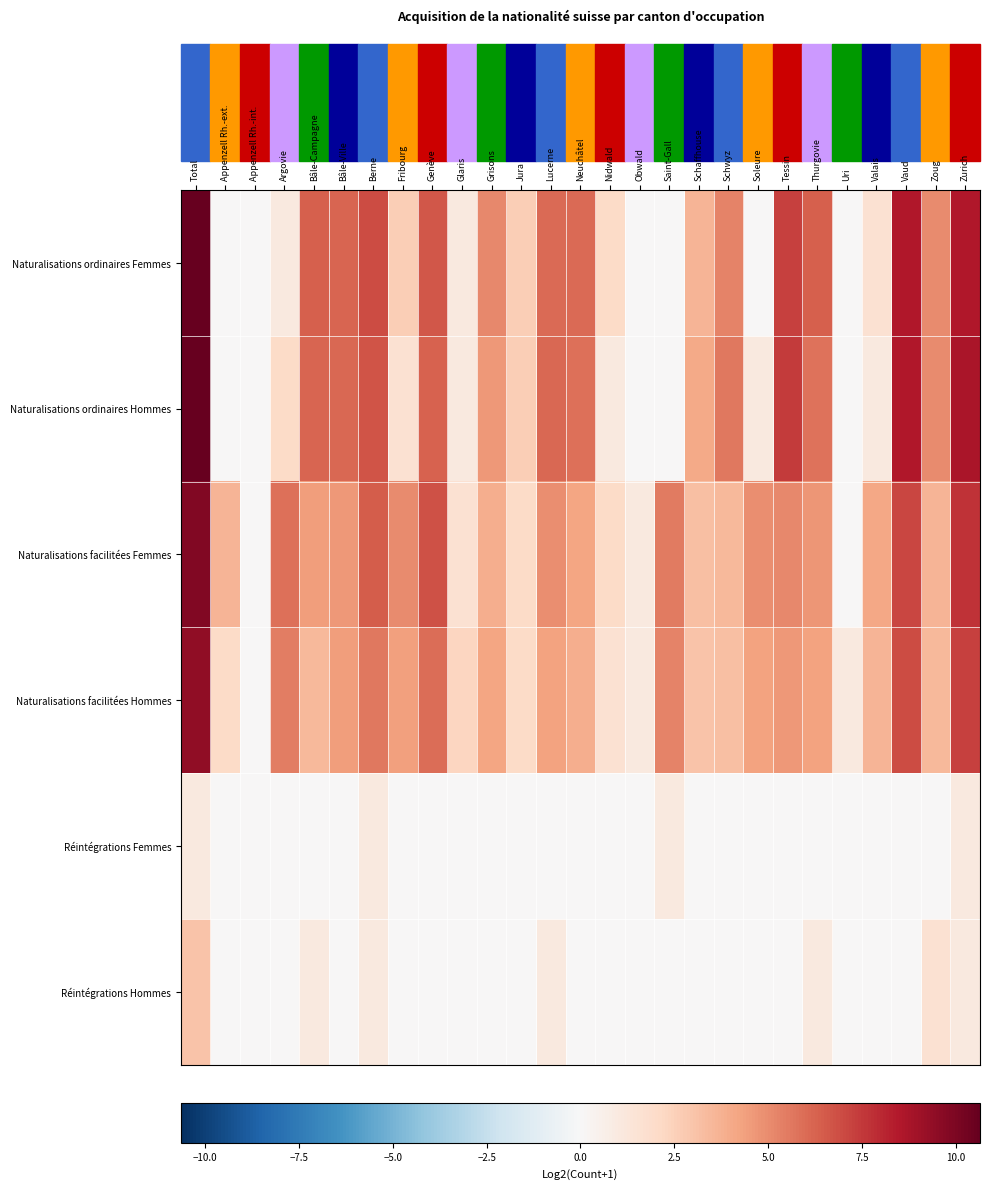

What is the greatest value displayed?

10.6